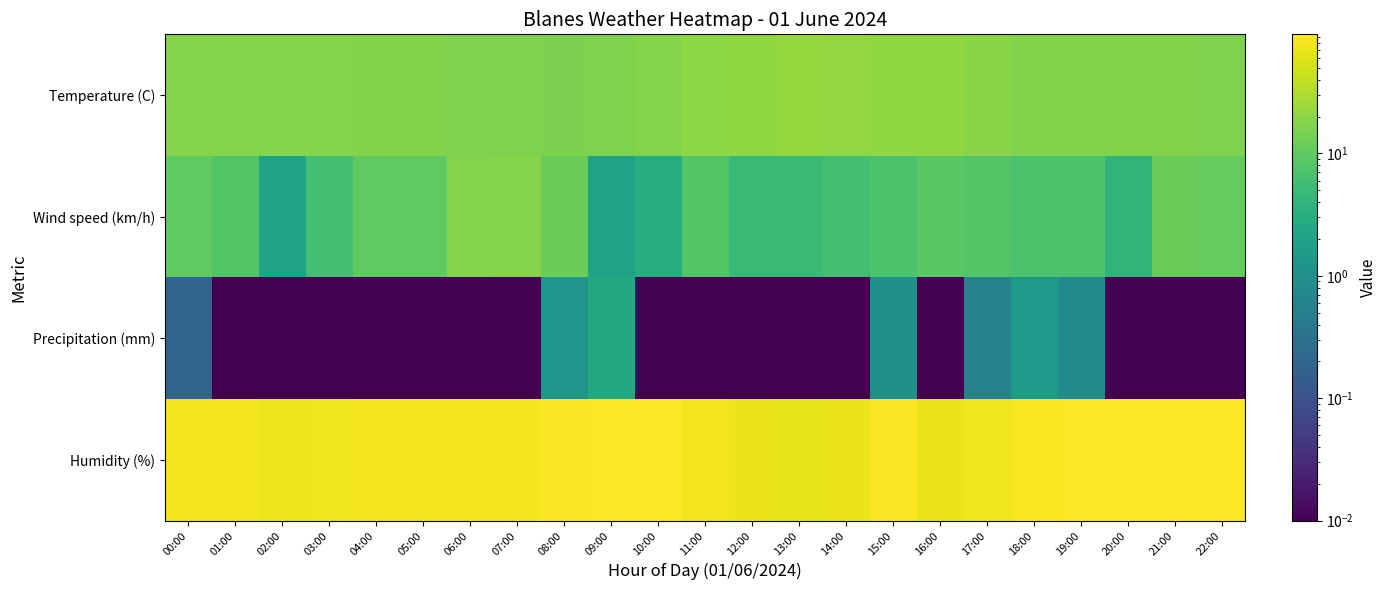

Rank the series by their maximum value, from lowest to highest.

Precipitation (mm), Wind speed (km/h), Temperature (C), Humidity (%)